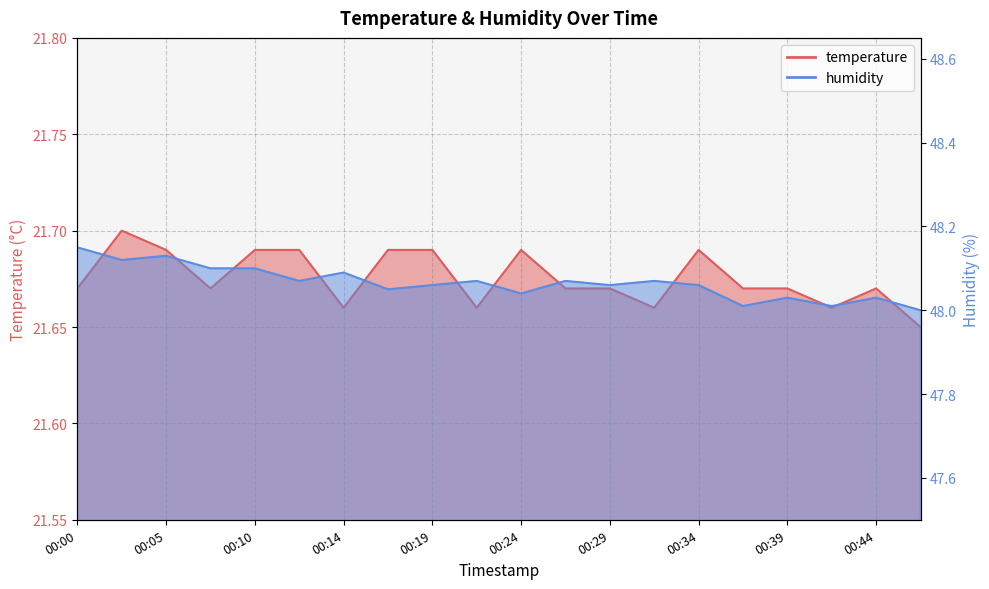

Where is the first local maximum for humidity?

00:05